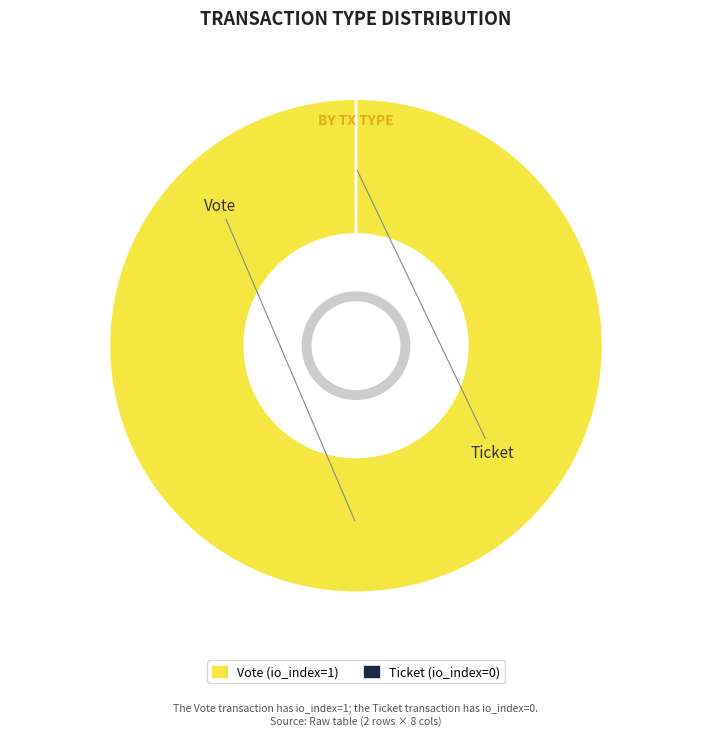

Rank the categories by value from lowest to highest.

Ticket, Vote